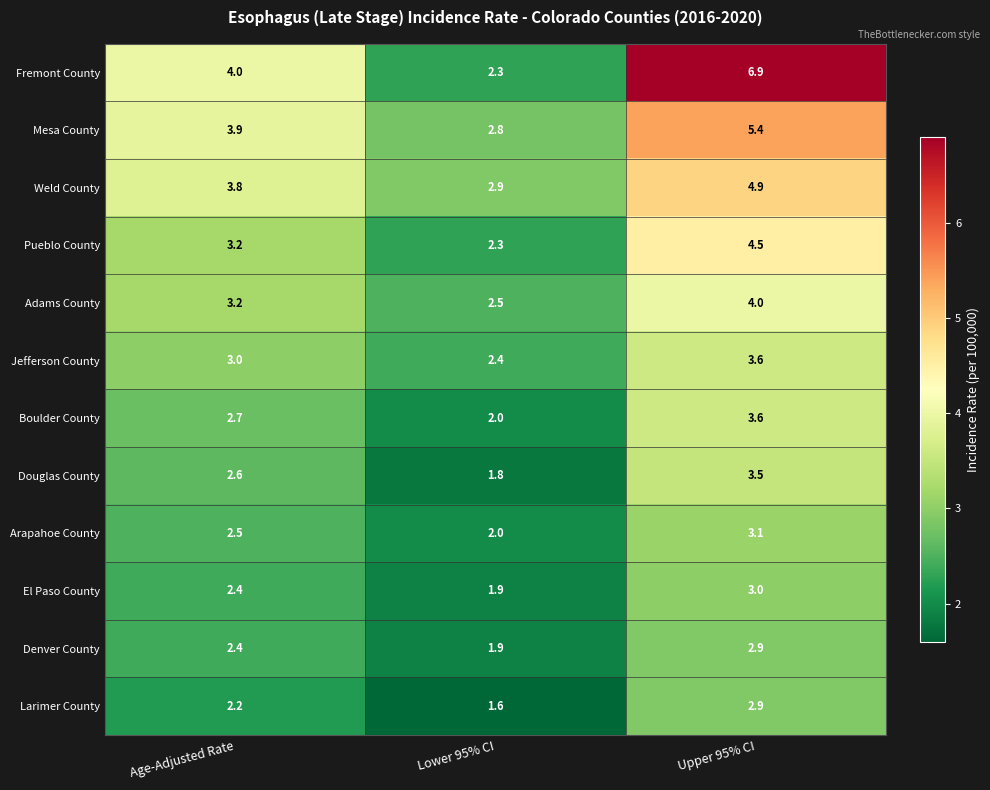

The value of Jefferson County at Upper 95% CI is 5.5. True or false?

False